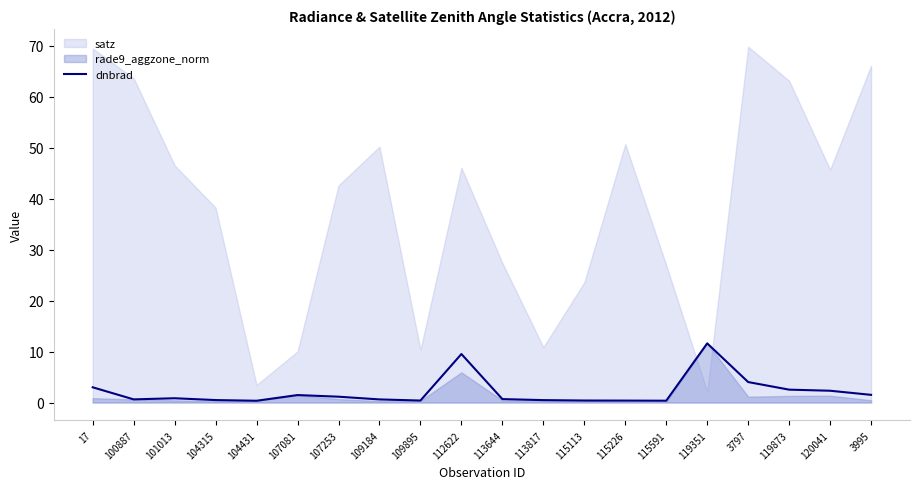

The dnbrad series shows 0.7 at 113644. True or false?

True